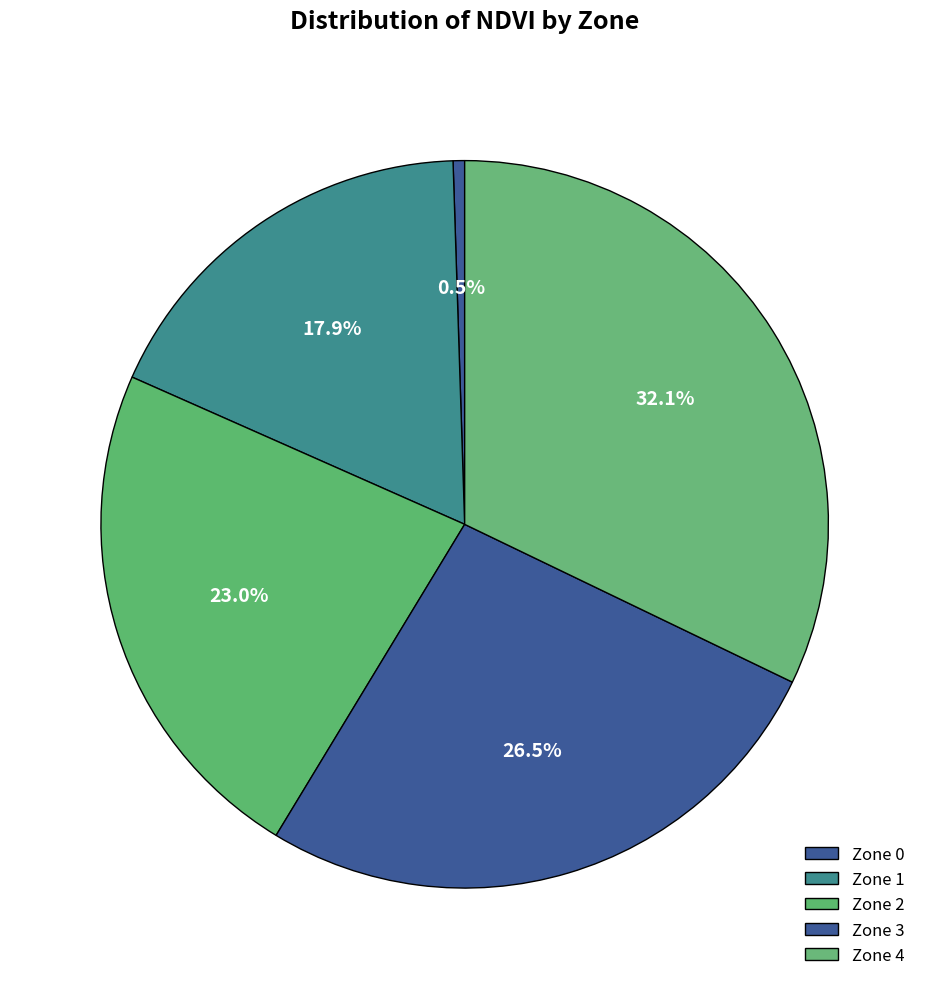

Is Zone 0 the majority of the pie?

No